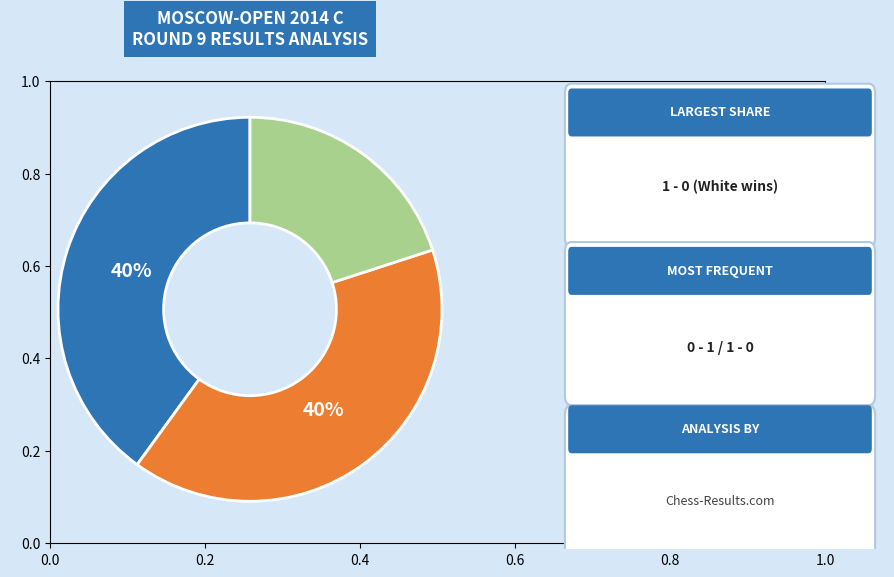

Is it true that 0 - 1 is 40% of the pie?

True